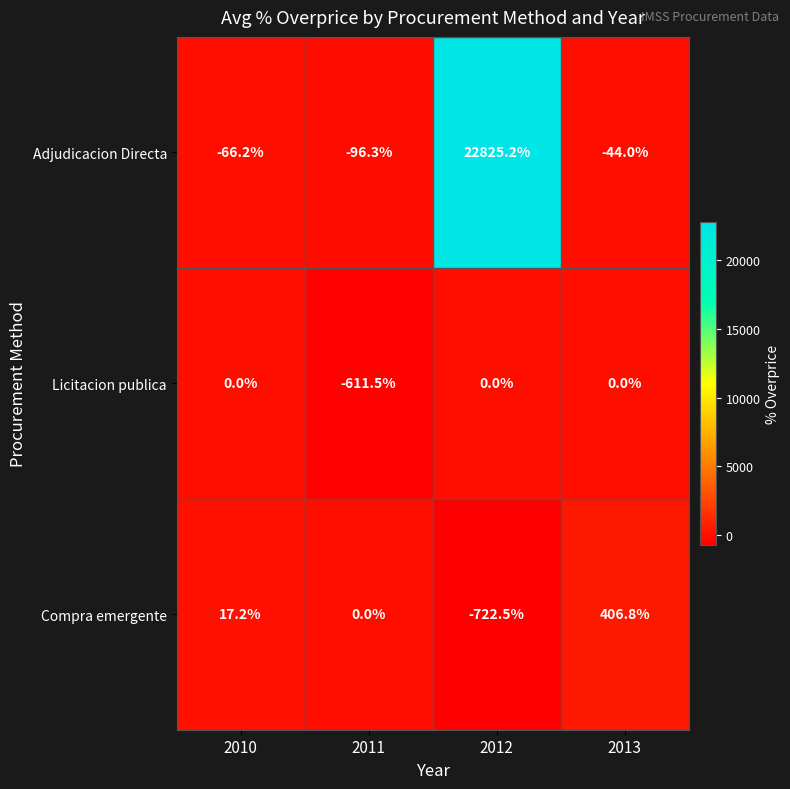

What is the sum of the Licitacion publica values at 2011 and 2010?

-611.5